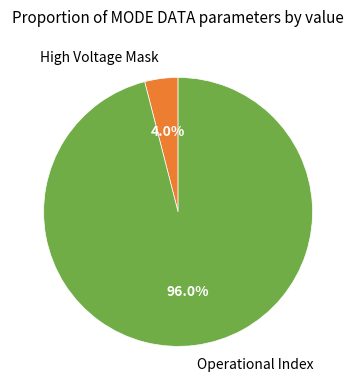

Does any single category account for the majority?

Yes